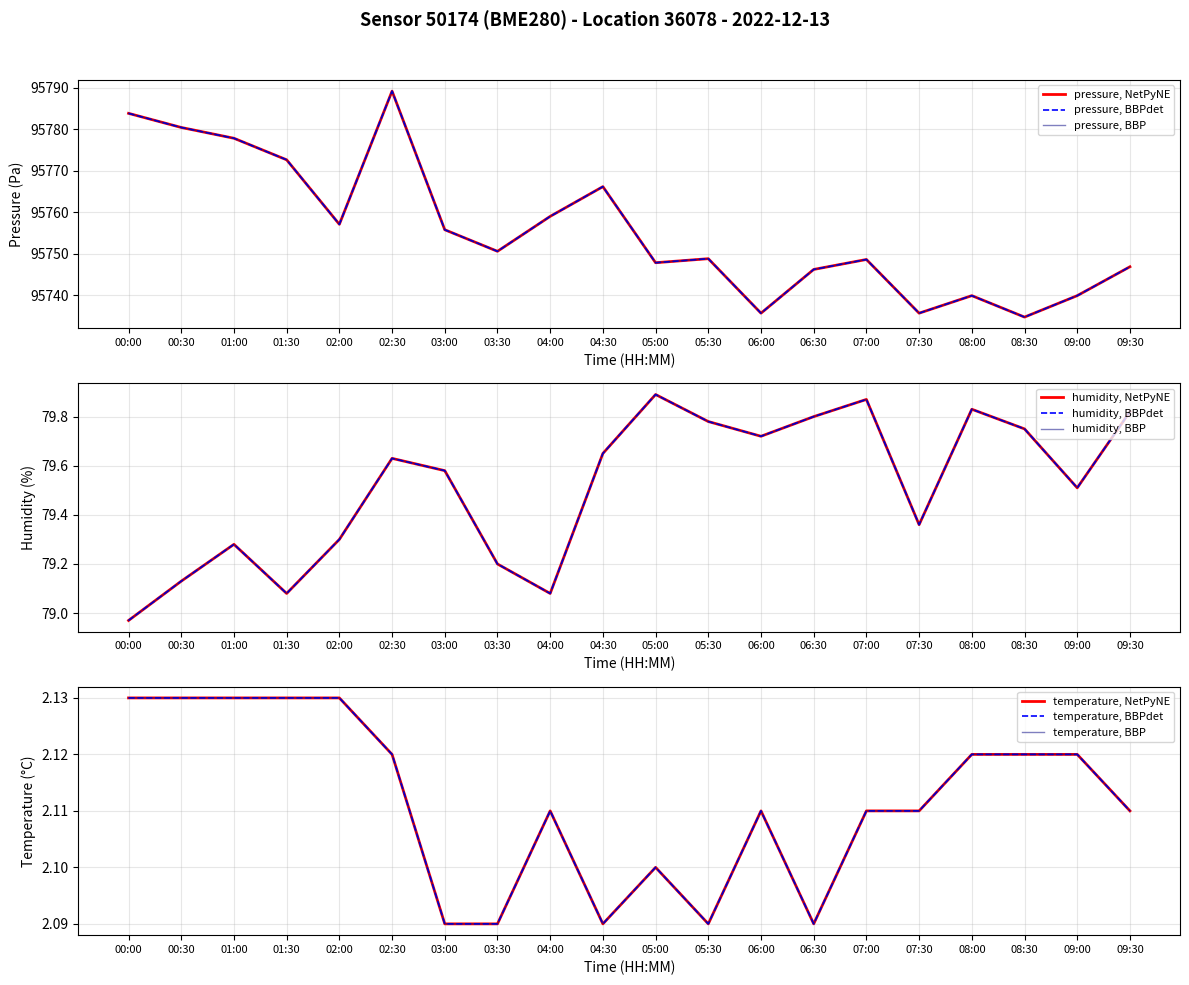

What is the difference between the pressure values at 05:00 and 00:30?

32.6